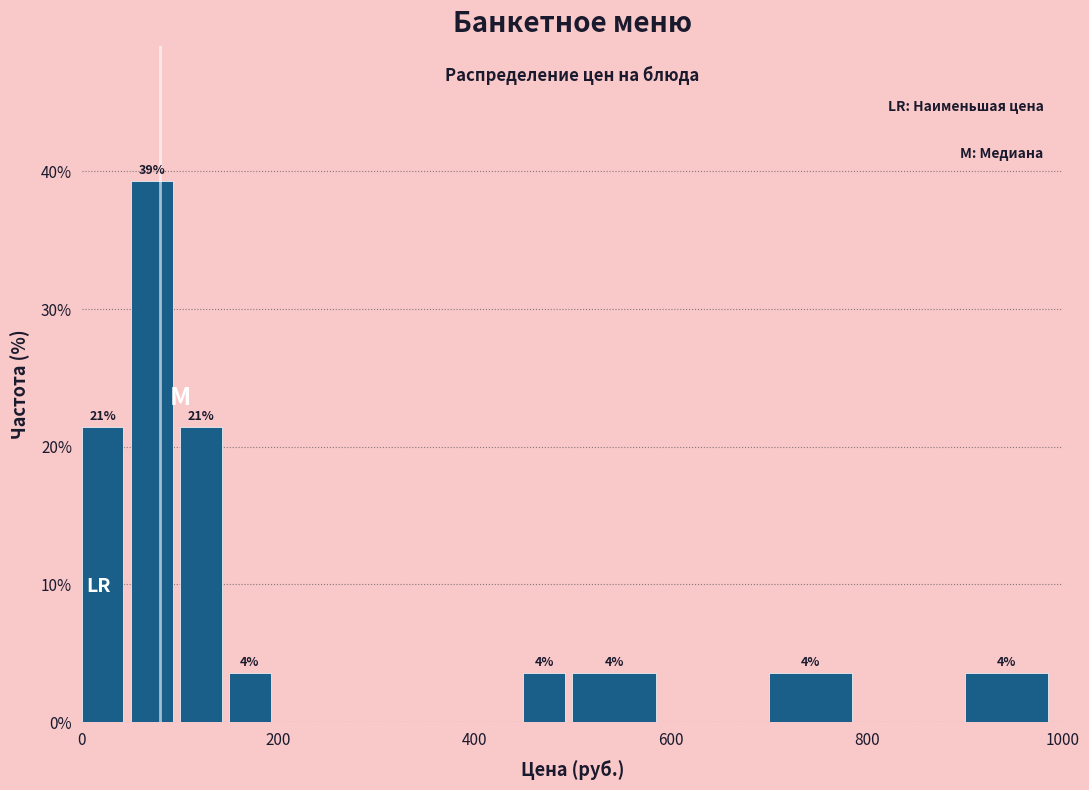

Read against the x-axis, roughly where is the centre of the tallest bar?

80